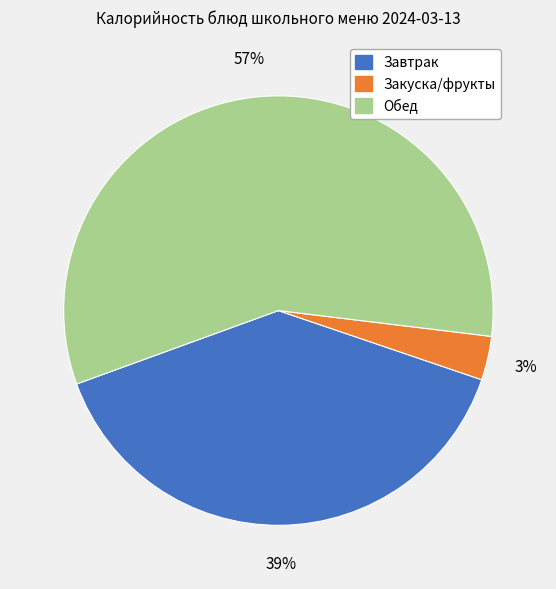

To the nearest percent, what is the average slice percentage?

33%